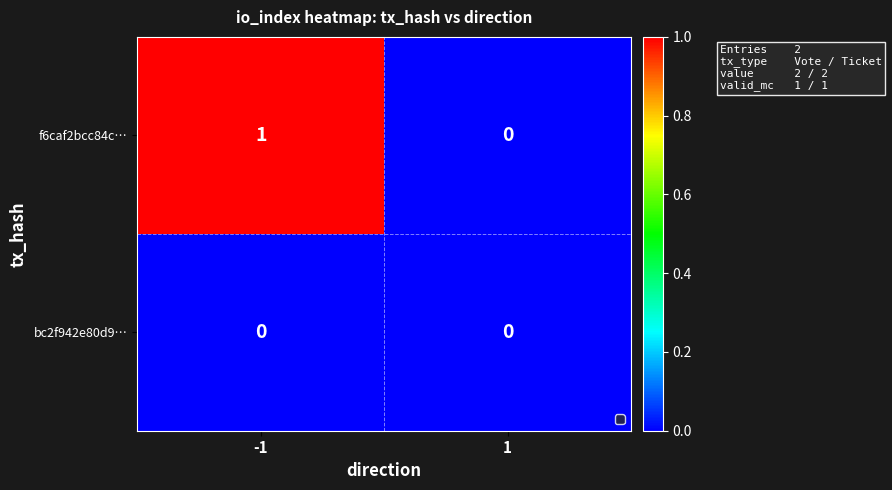

Reading left to right, extract all data points from this chart.

f6caf2bcc84c…: 1	0
bc2f942e80d9…: 0	0